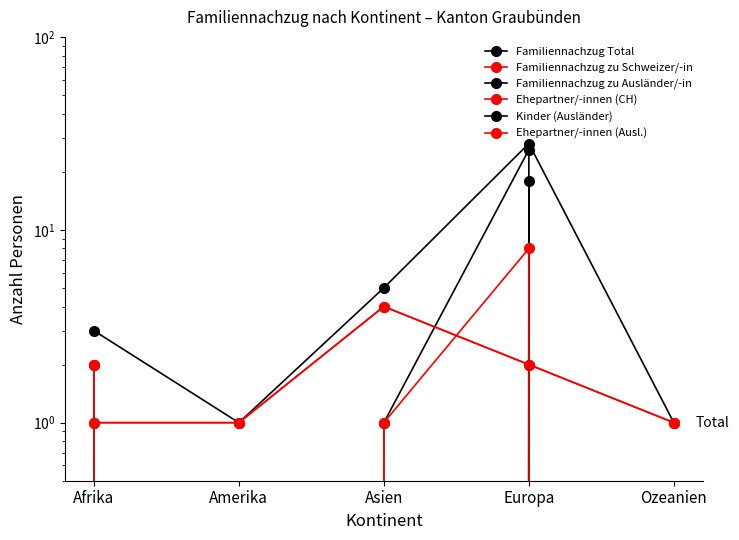

What is the label of the 5th point from the right?

Afrika